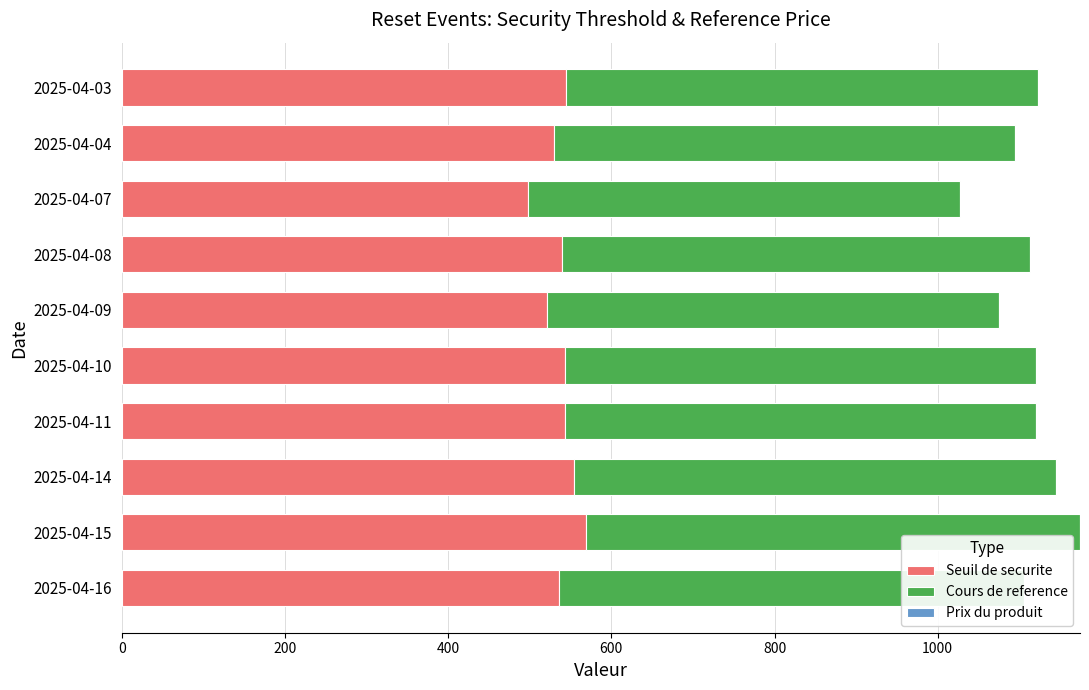

What is the average value of the Seuil de securite series?

537.8